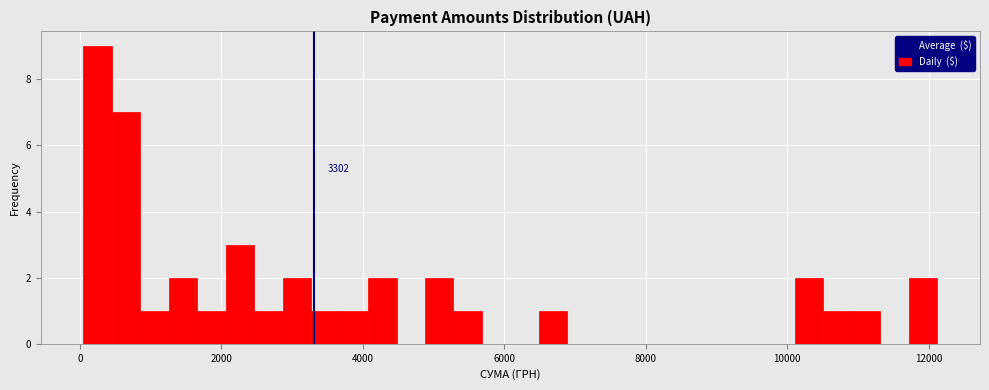

Read against the x-axis, roughly where is the centre of the tallest bar?

200